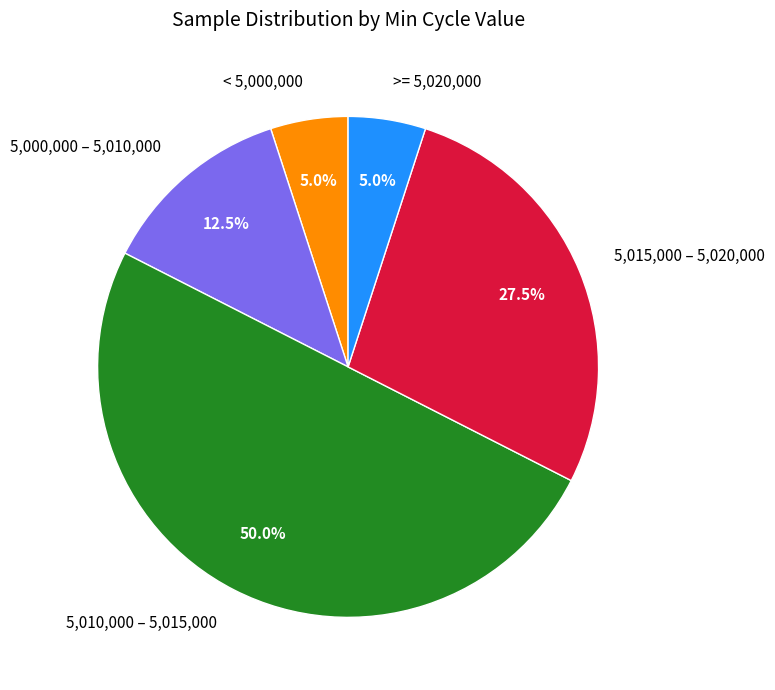

Approximately how many times larger is the value at >= 5,020,000 compared to 5,000,000 – 5,010,000?

0.4